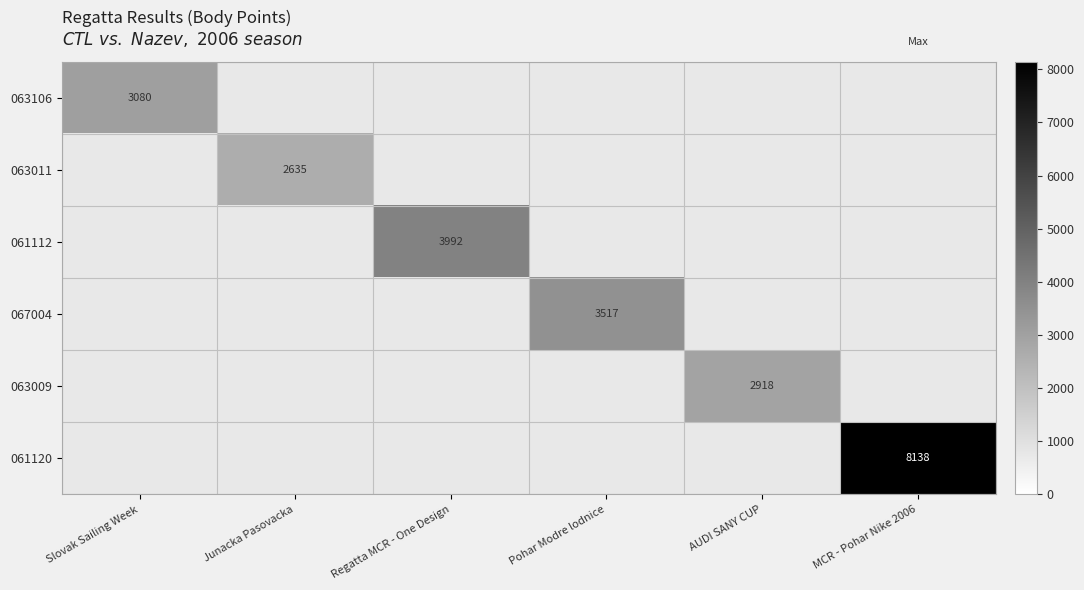

How many data points does each series have?

6